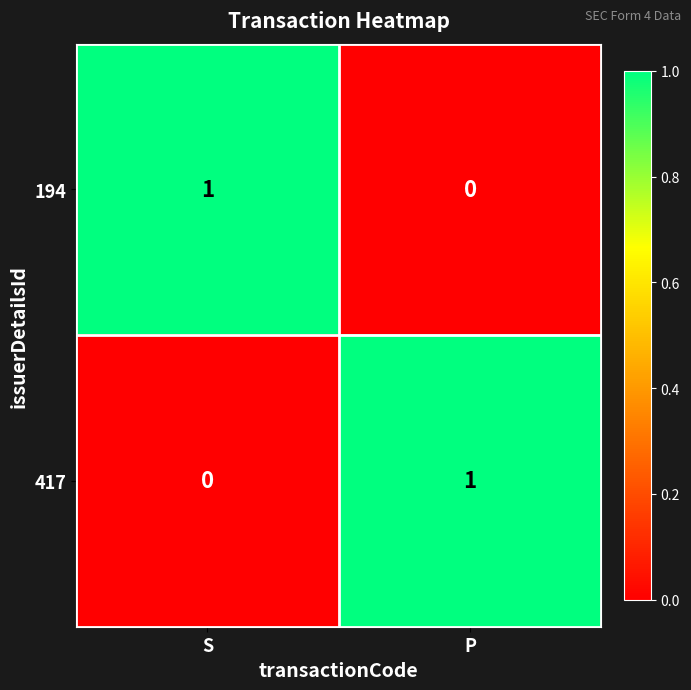

True or false: 417 has a value of 0 at S.

True